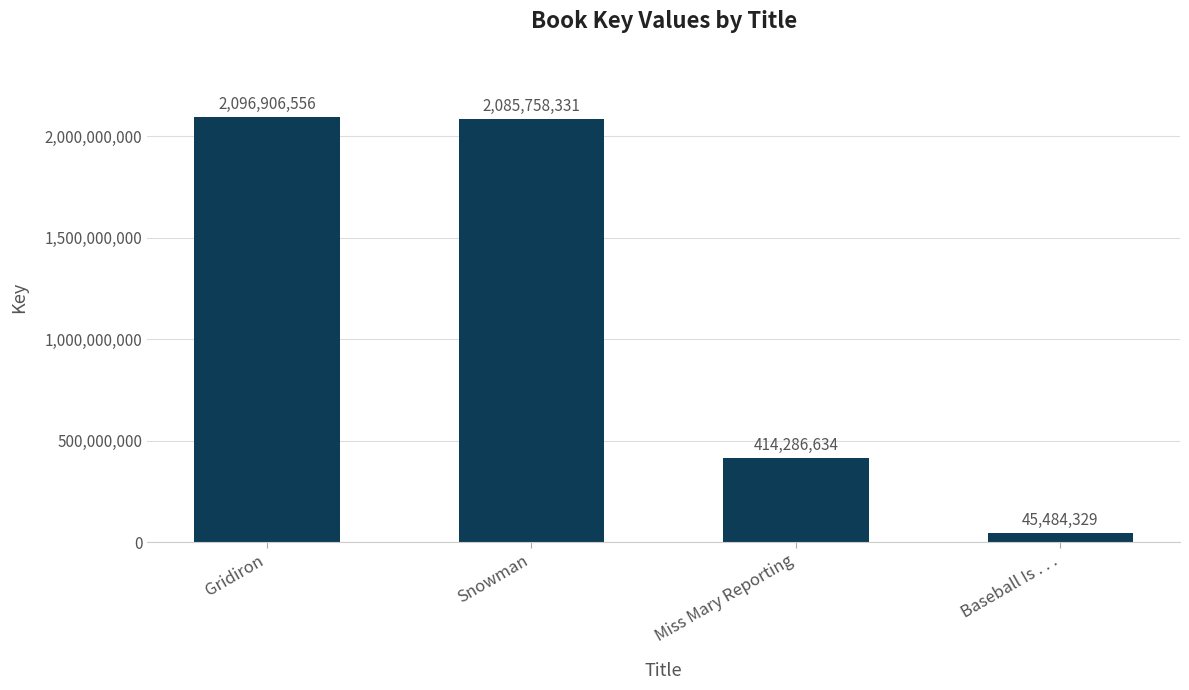

Between Miss Mary Reporting and Snowman, which is larger?

Snowman